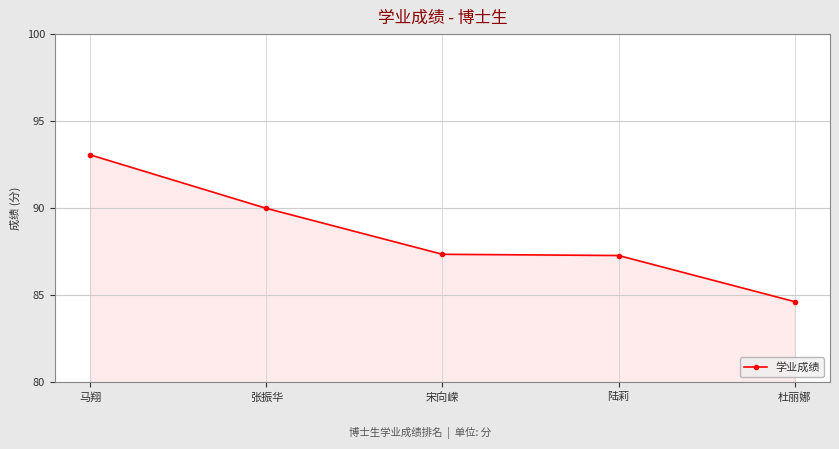

Where does the data first go above 87?

马翔